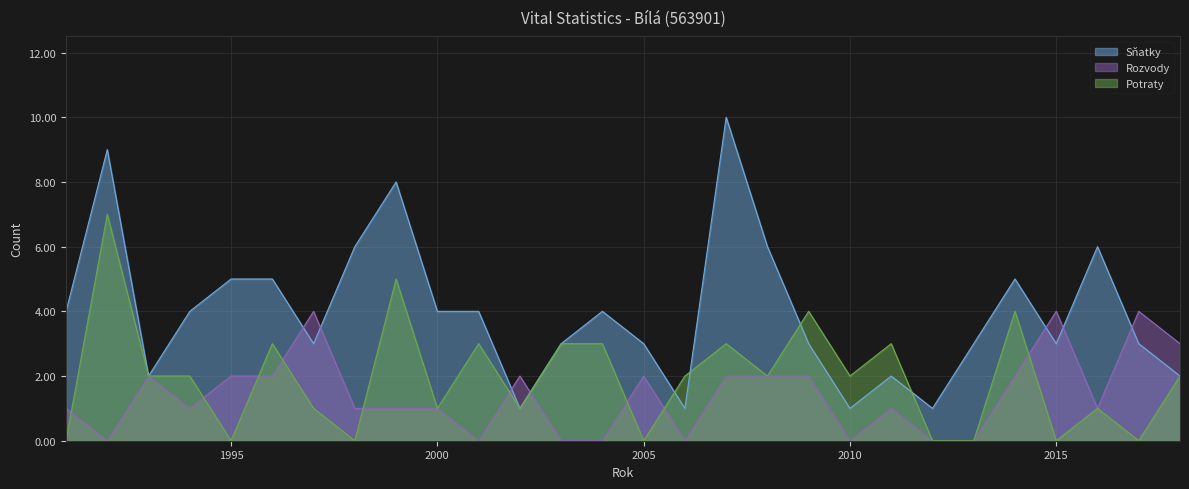

Which series ends up on top after the final intersection of Potraty and Rozvody?

Rozvody